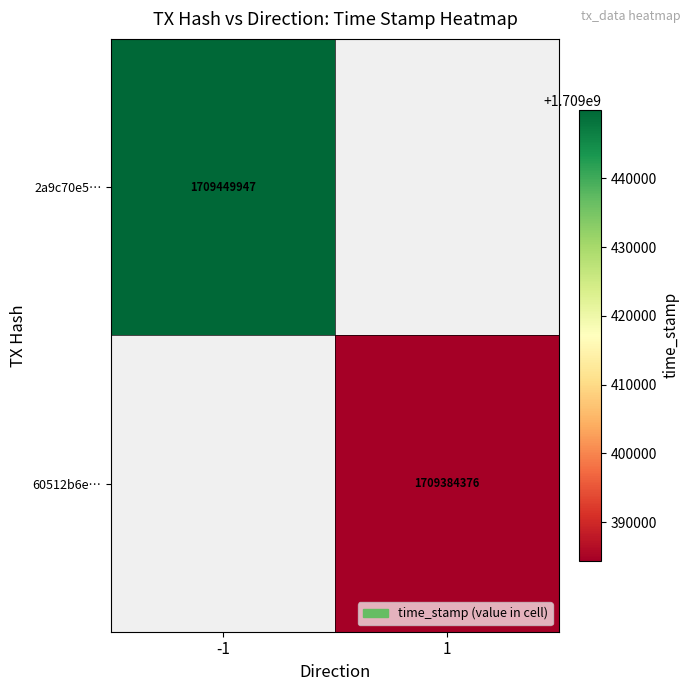

How many categories are shown in the chart?

2